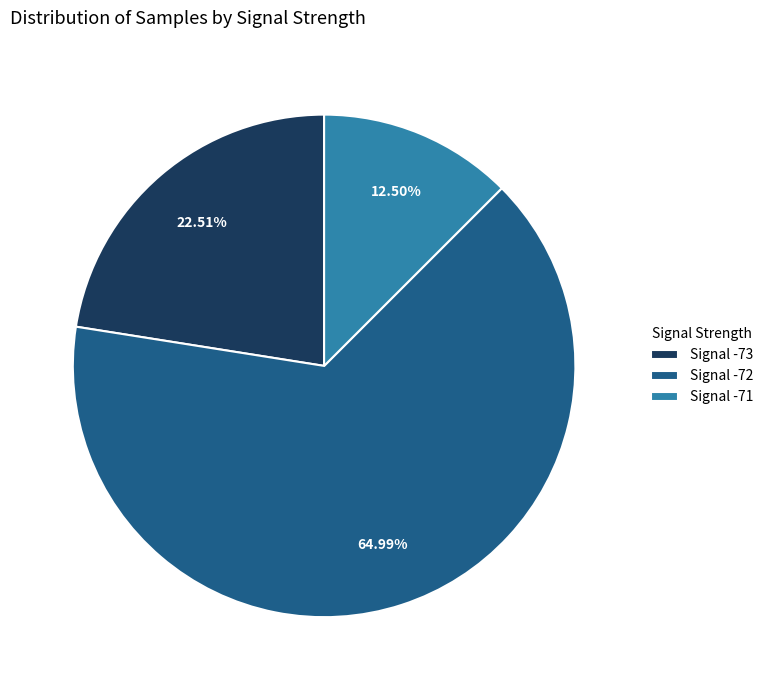

Does any single category account for the majority?

Yes